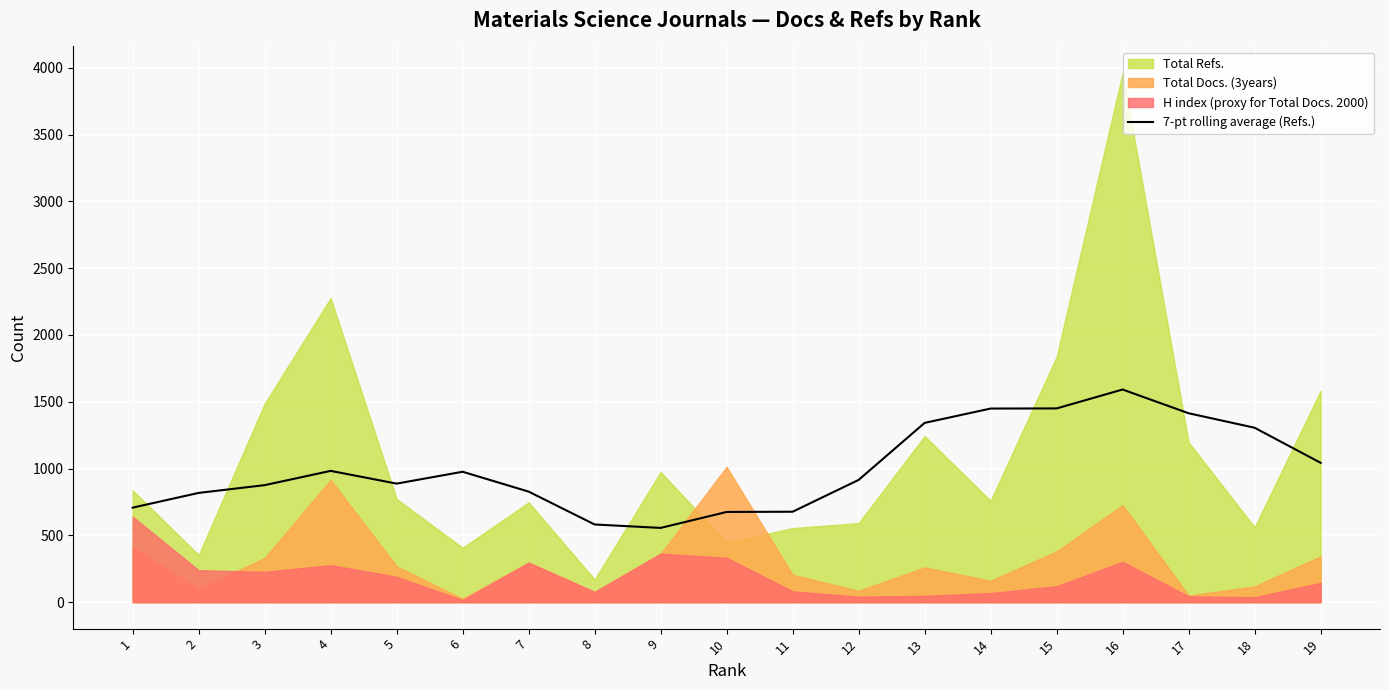

At which label does the data first exceed 915?

4